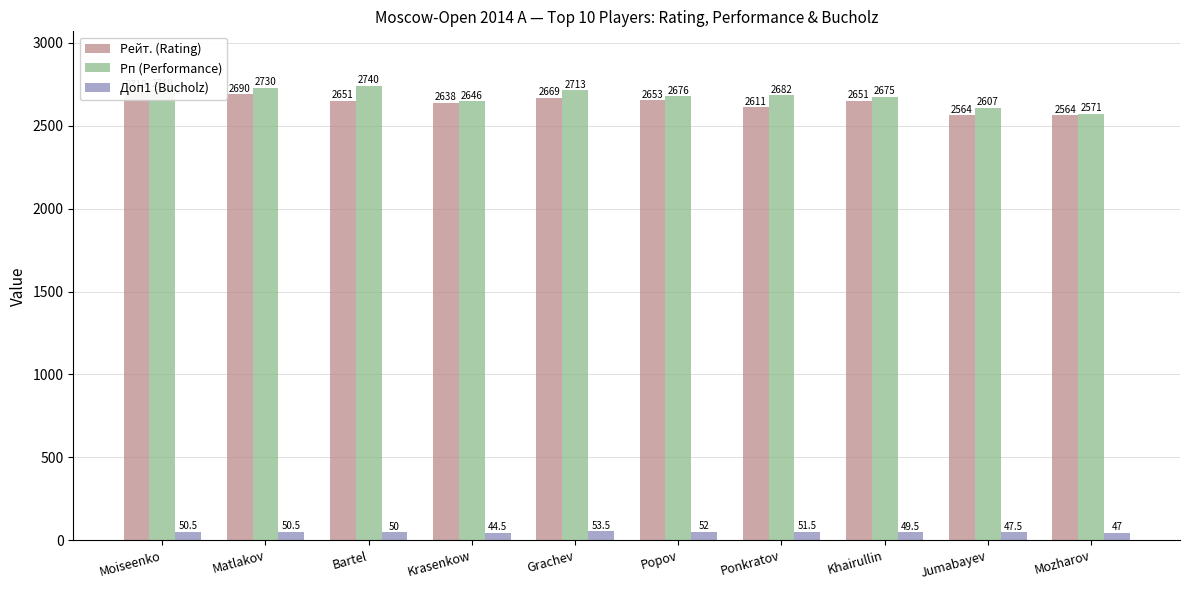

Reading right to left, list all the values displayed in this chart.

Рейт. (Rating): Mozharov=2564.0	Jumabayev=2564.0	Khairullin=2651.0	Ponkratov=2611.0	Popov=2653.0	Grachev=2669.0	Krasenkow=2638.0	Bartel=2651.0	Matlakov=2690.0	Moiseenko=2710.0
Рп (Performance): Mozharov=2571.0	Jumabayev=2607.0	Khairullin=2675.0	Ponkratov=2682.0	Popov=2676.0	Grachev=2713.0	Krasenkow=2646.0	Bartel=2740.0	Matlakov=2730.0	Moiseenko=2719.0
Доп1 (Bucholz): Mozharov=47.0	Jumabayev=47.5	Khairullin=49.5	Ponkratov=51.5	Popov=52.0	Grachev=53.5	Krasenkow=44.5	Bartel=50.0	Matlakov=50.5	Moiseenko=50.5